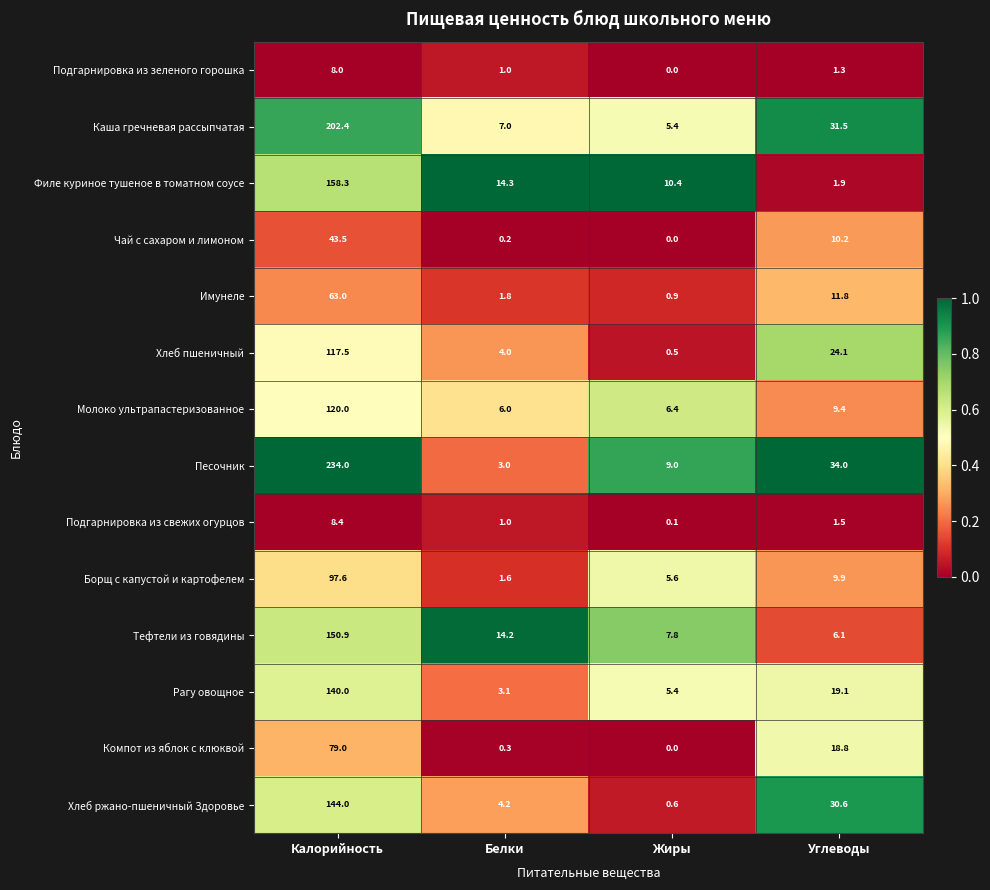

How many values in the Филе куриное тушеное в томатном соусе series exceed 14?

2